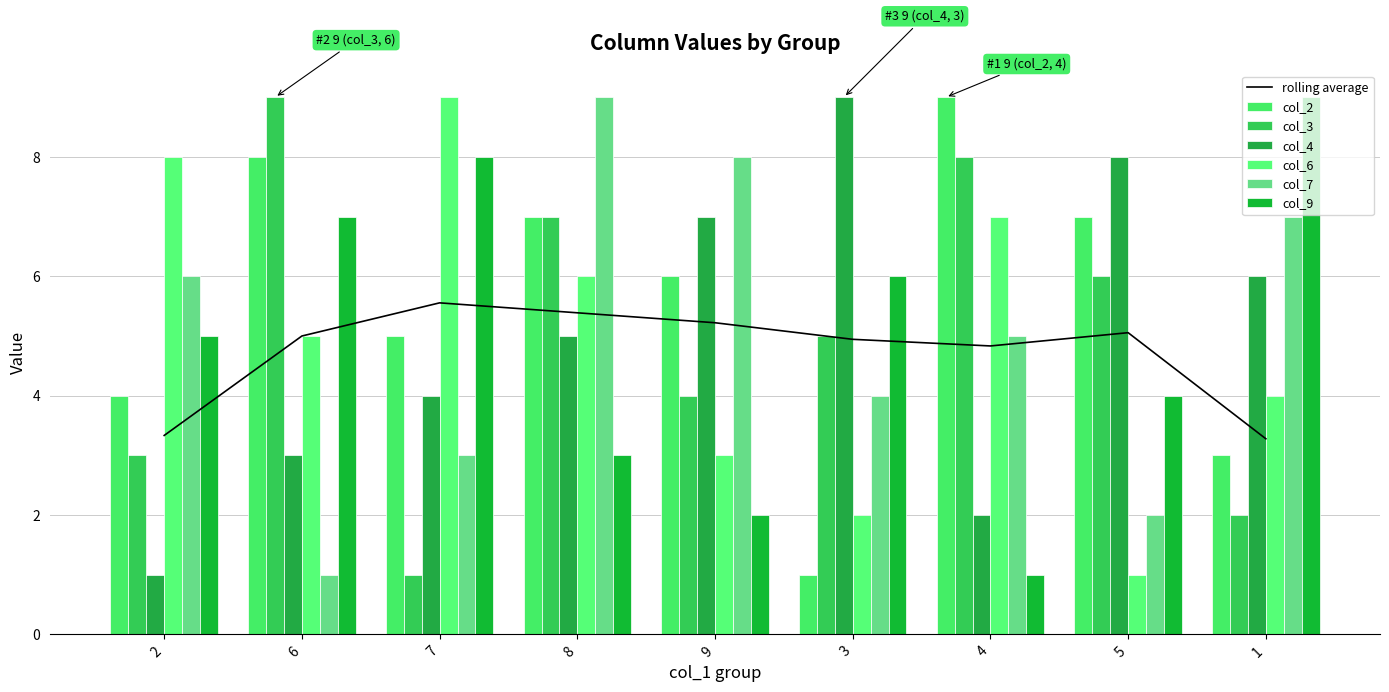

What are all the series names shown in the legend?

col_2, col_3, col_4, col_6, col_7, col_9